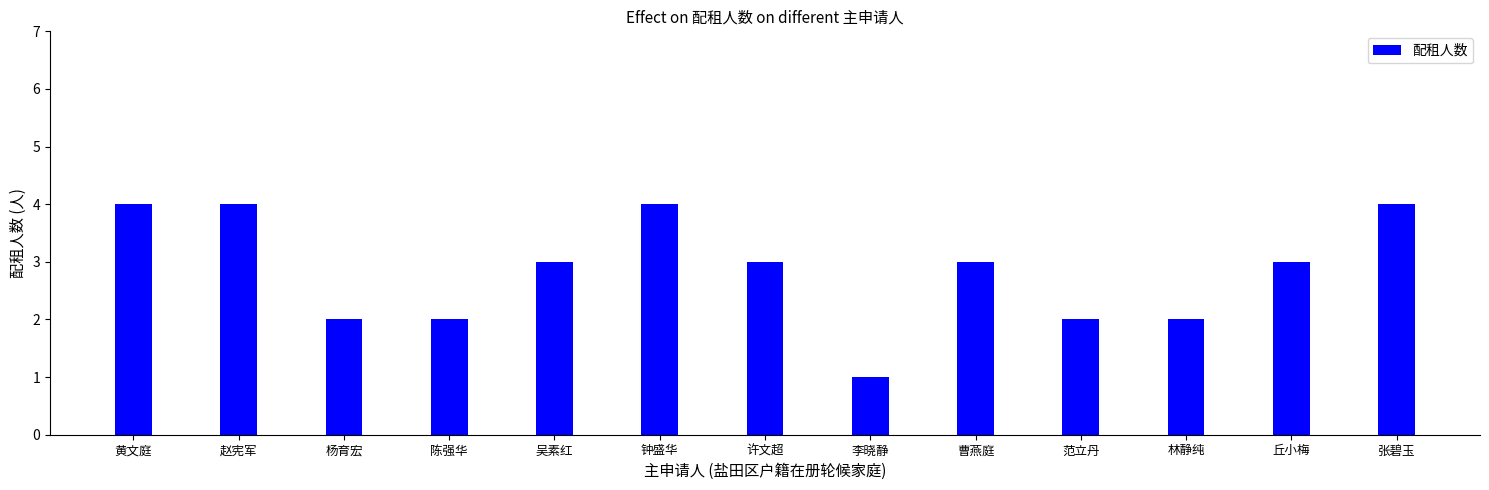

What is the label of the 9th bar from the right?

吴素红